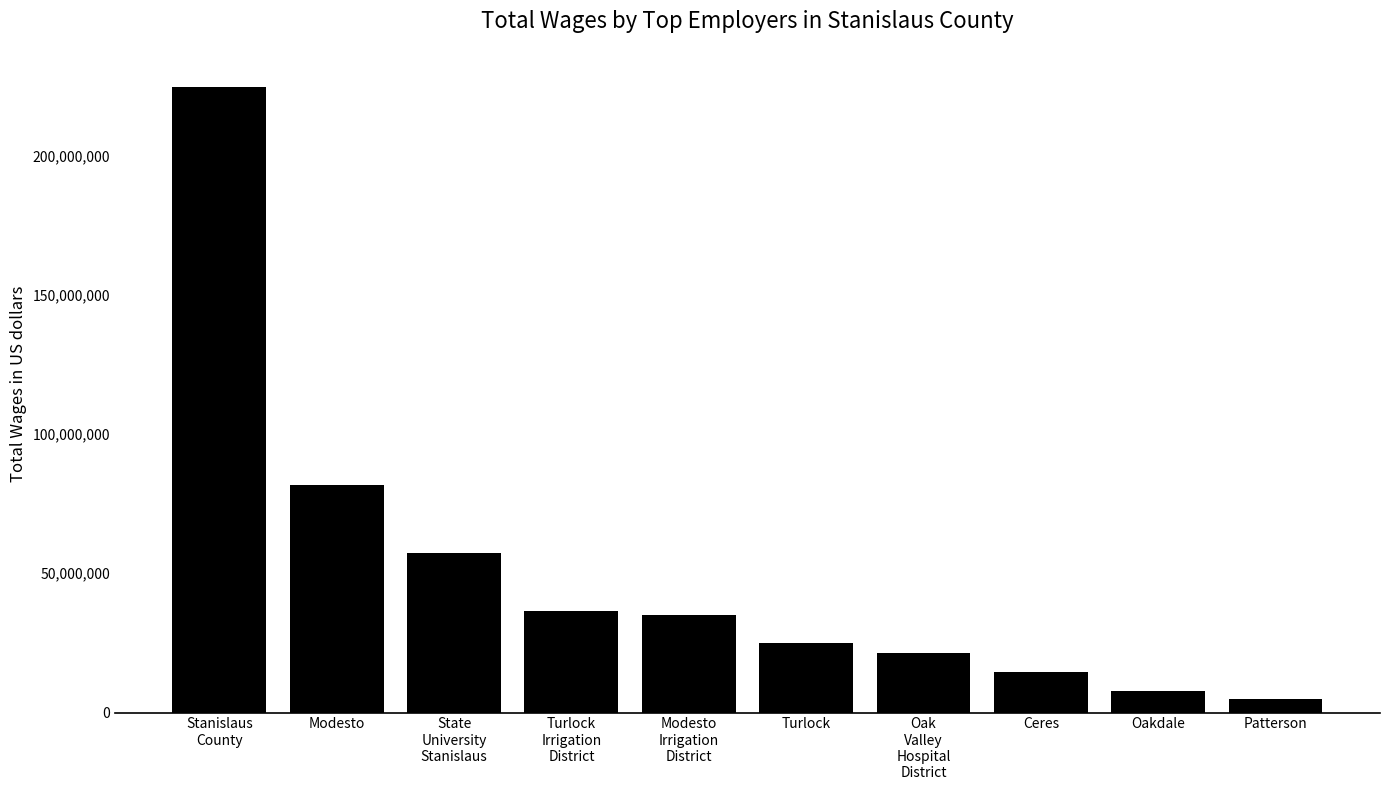

How many bars are there in total?

10